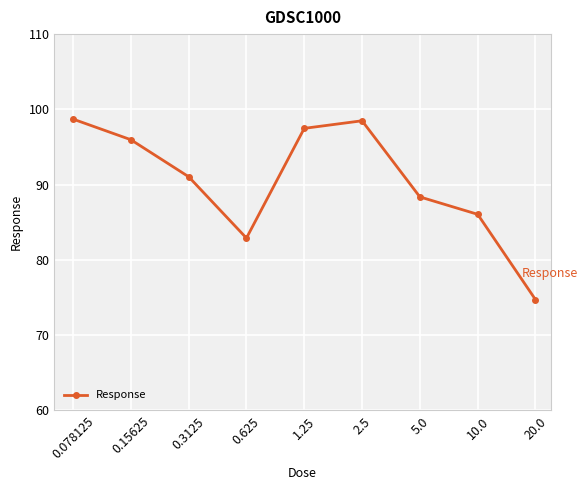

What is the value of the 7th point from the left?

88.4